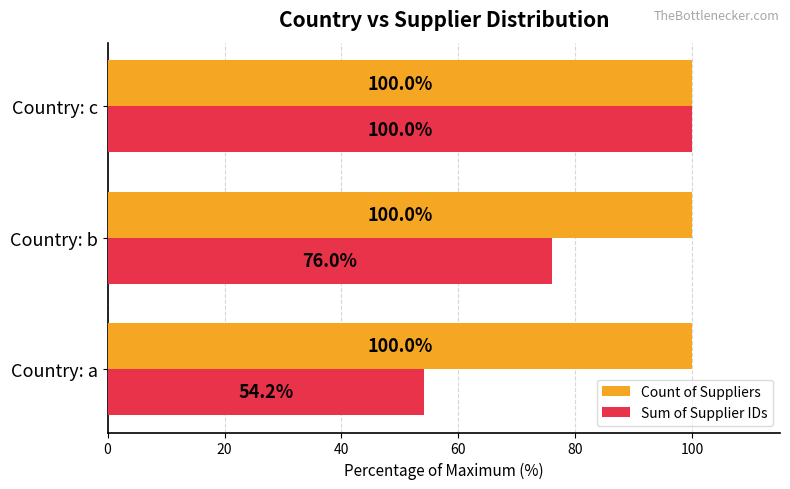

What is the lowest value of the Sum of Supplier IDs series?

54.2